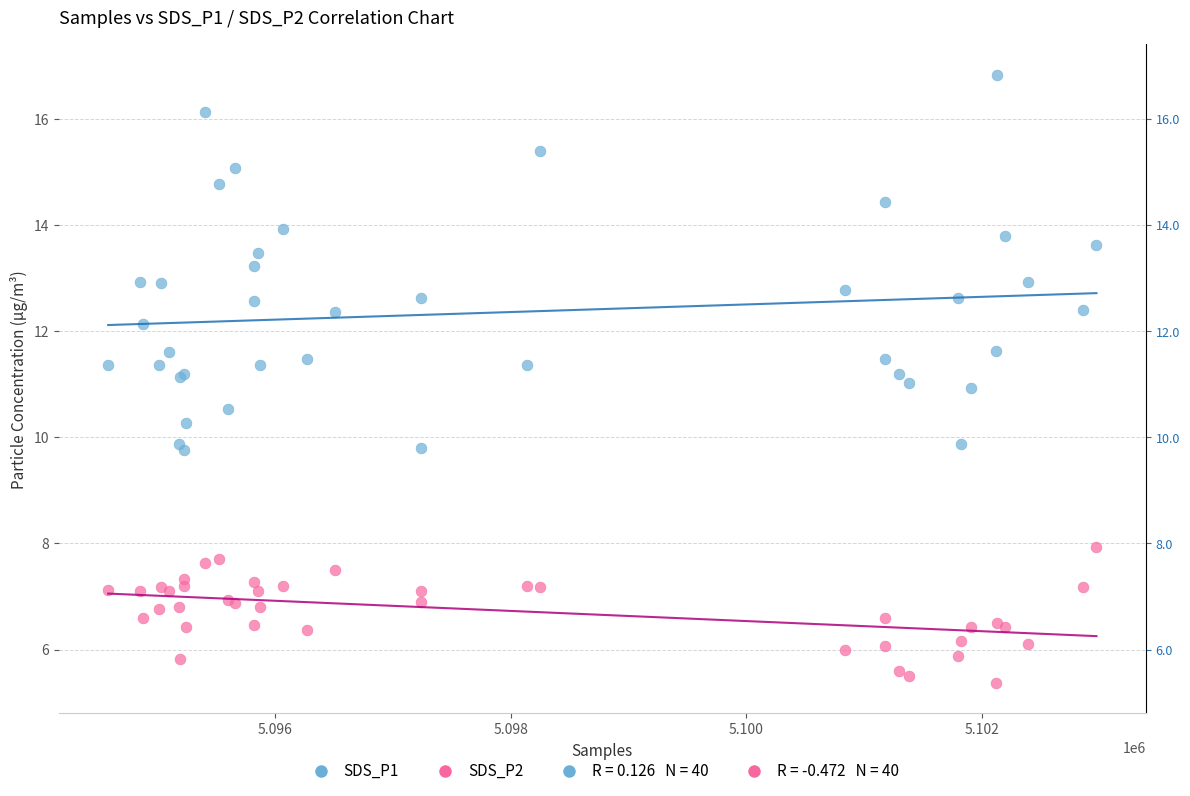

Which series has the widest spread of Y values?

SDS_P1